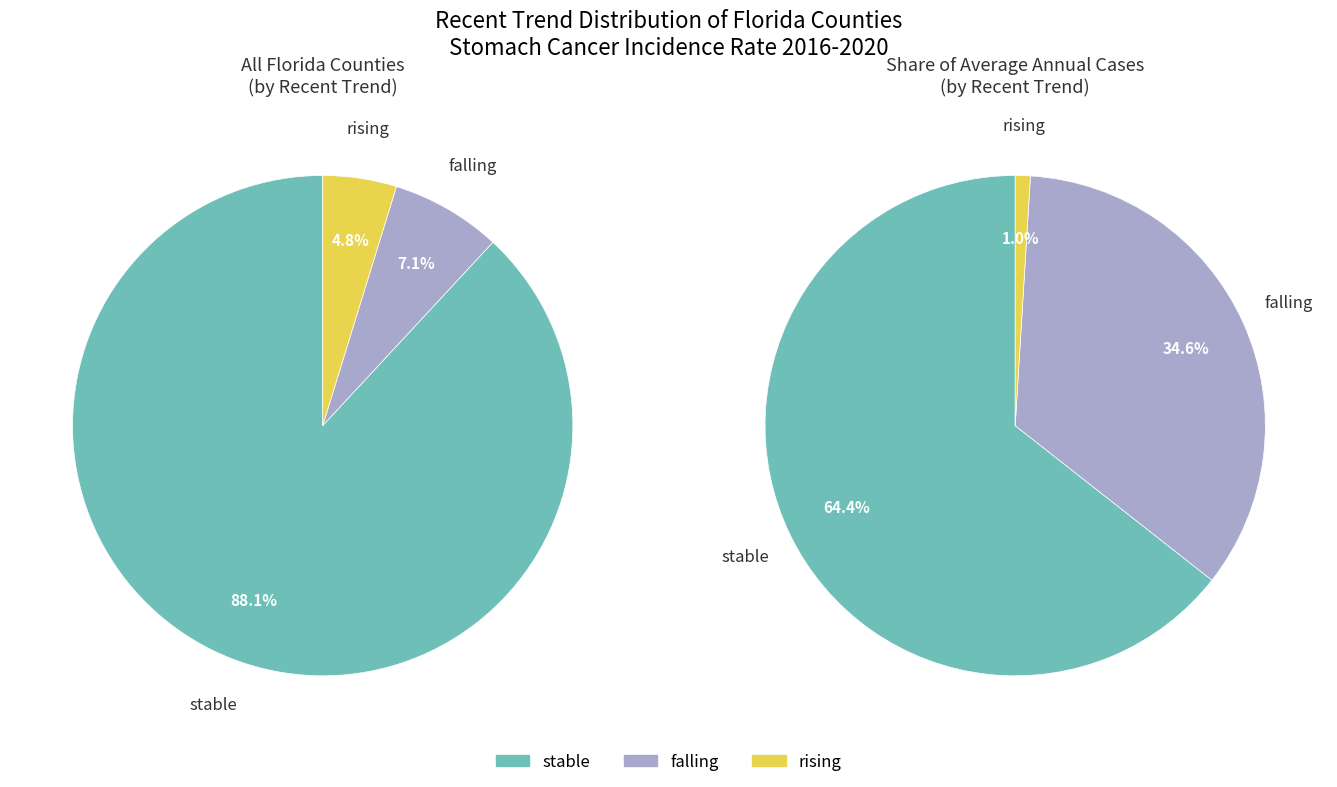

How many slices are in this pie chart?

3